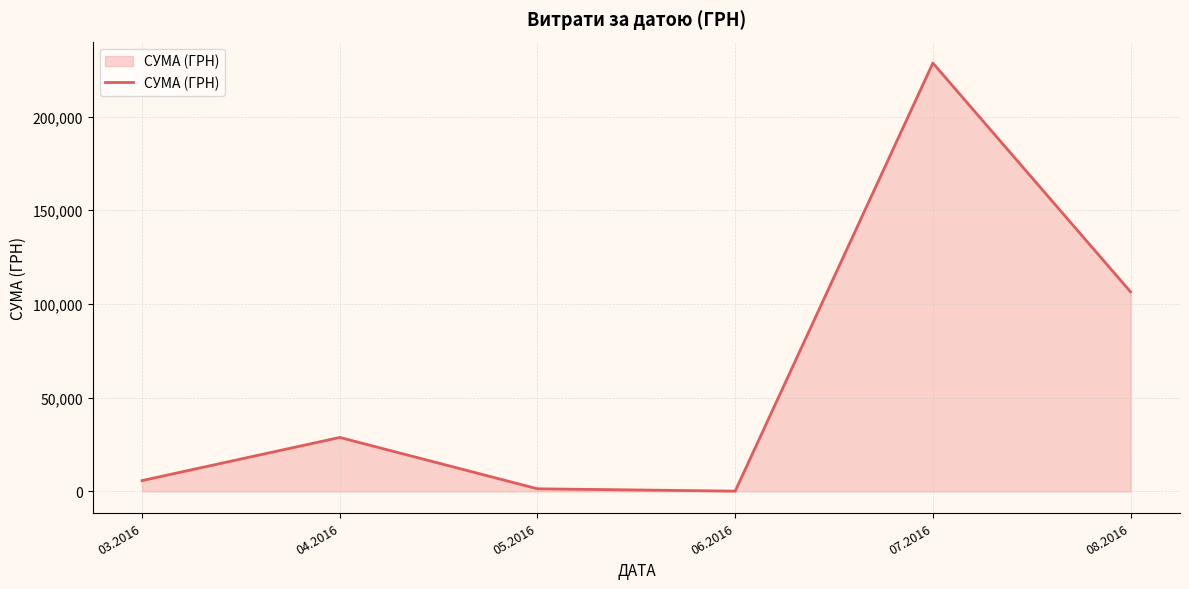

Reading left to right, transcribe all the data shown in this chart.

5751.8	28777.8	1367.4	120.0	228563.9	106448.7